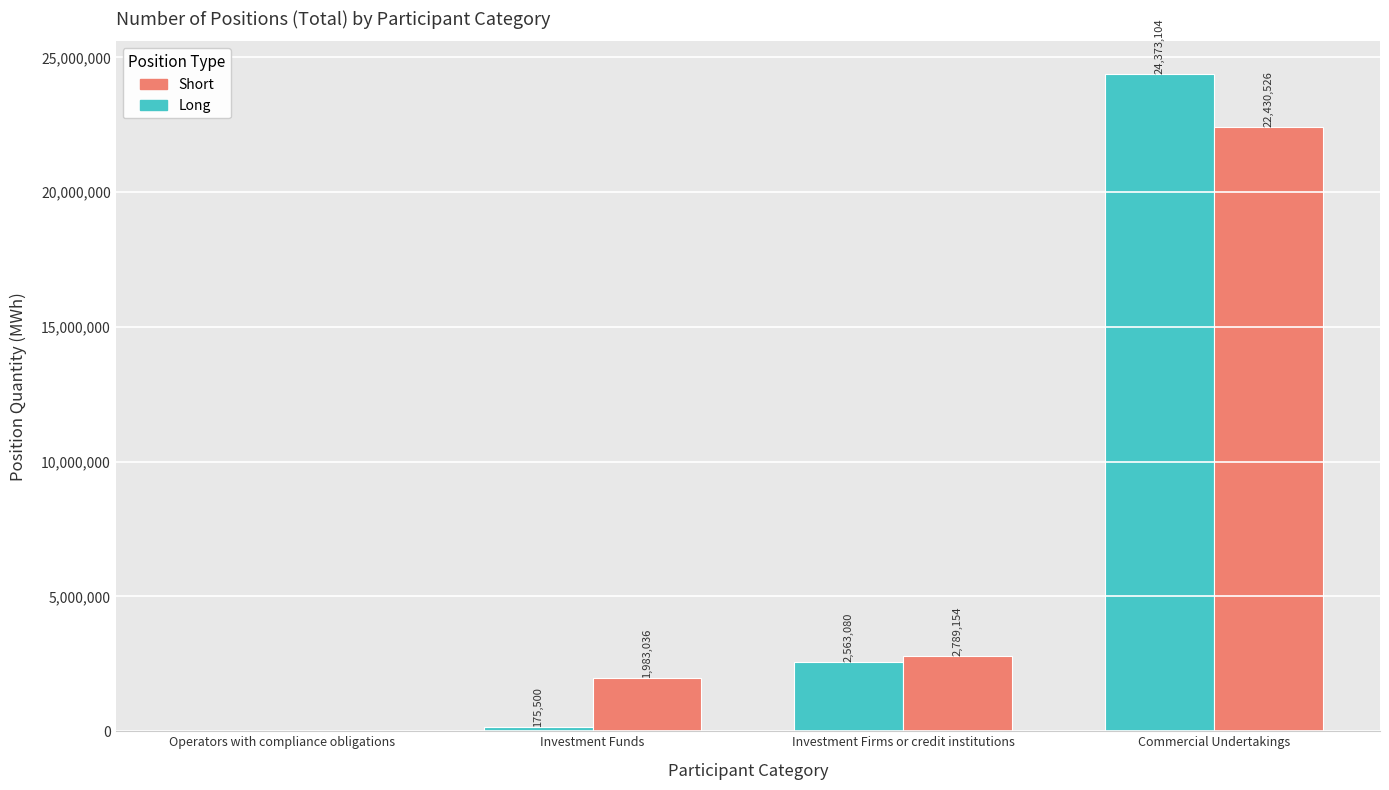

What is the sum of all Short values?

27202716